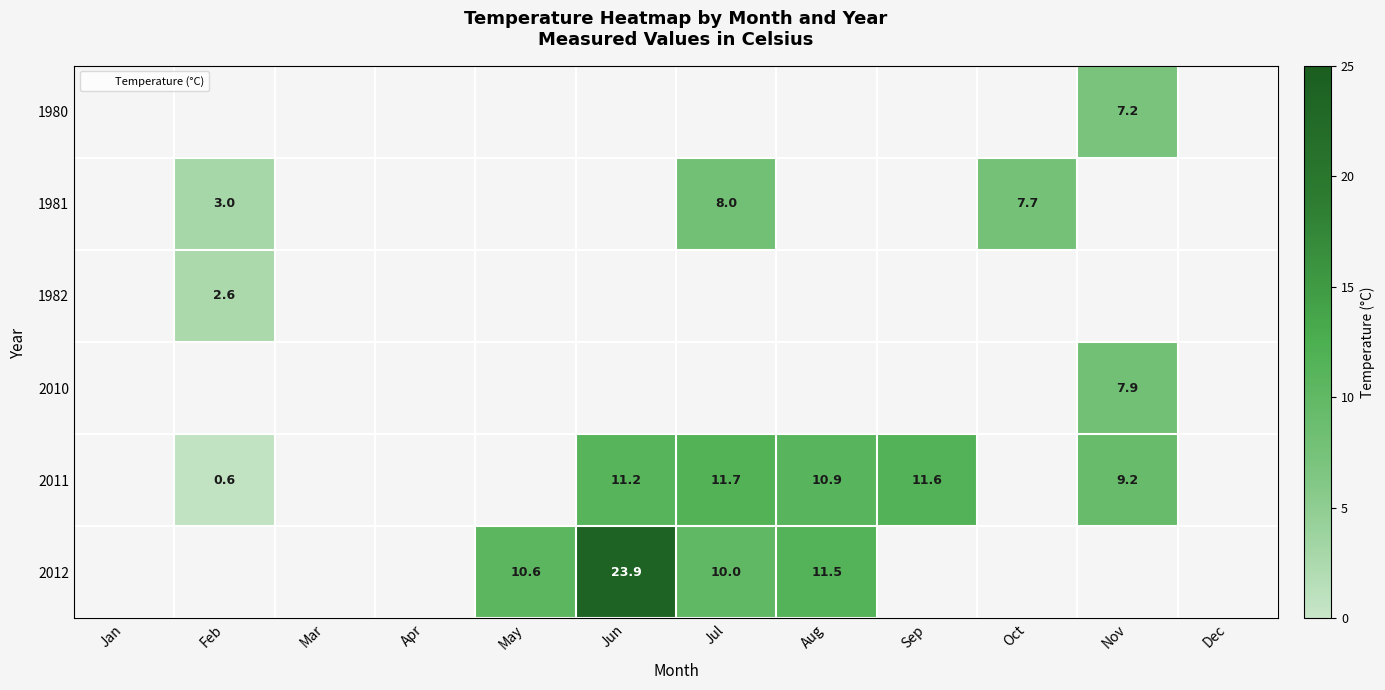

Which category has the lowest value across all series?

Feb